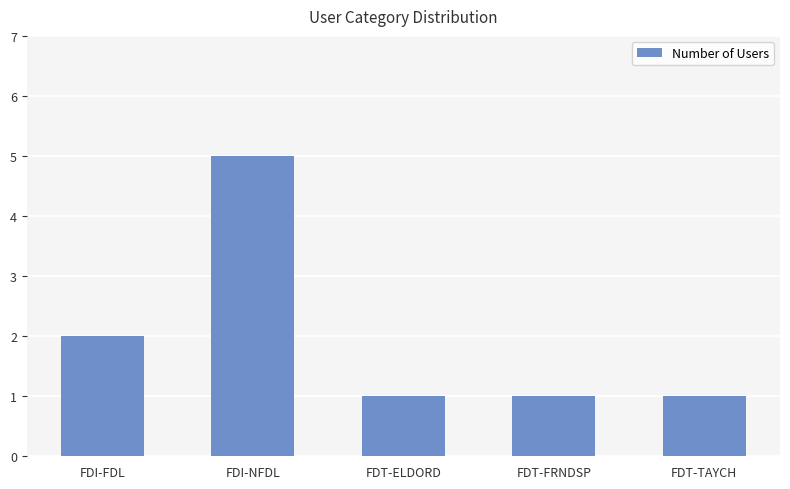

Is it true that the value at FDT-TAYCH is 0?

False